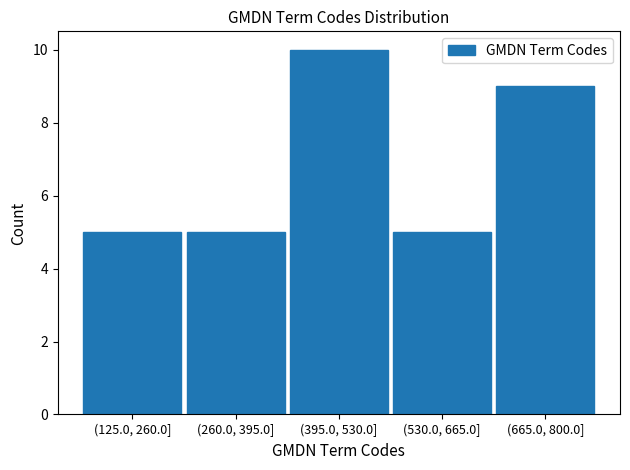

Reading left to right, what are all the values shown in this chart?

5	5	10	5	9